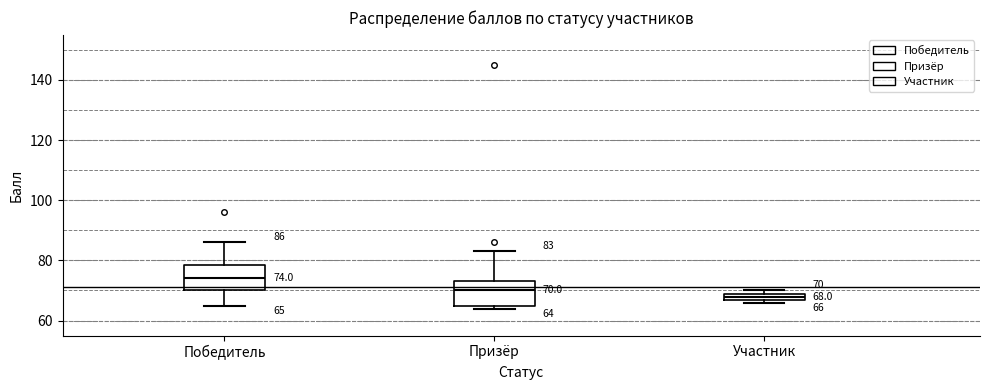

Which box's median line is the lowest?

Участник